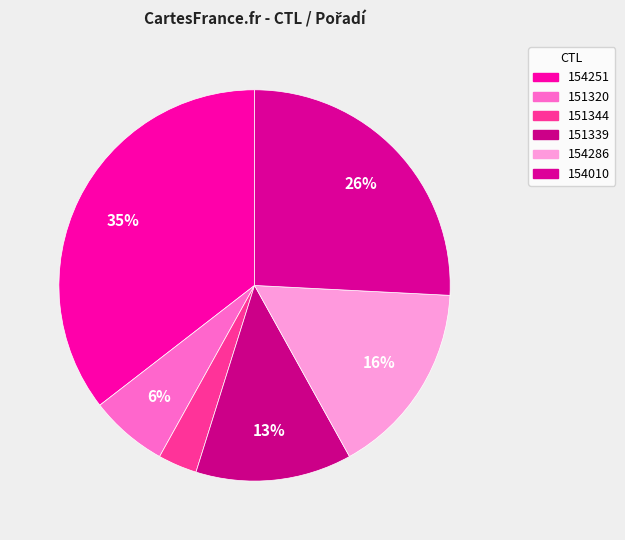

How much of the chart is everything except 151339?

87.1%